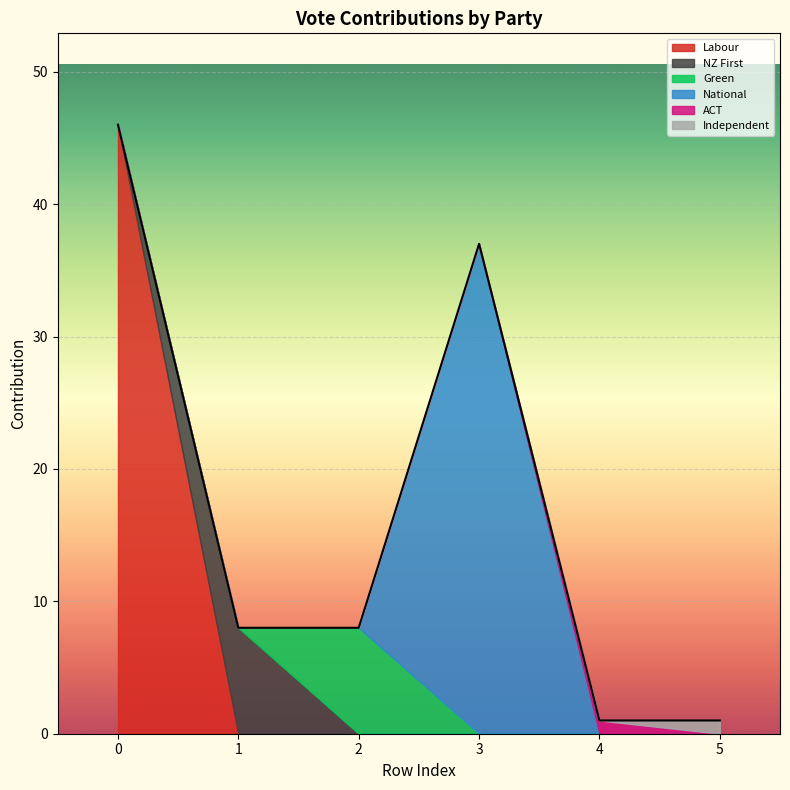

Which category has the lowest value across all series?

4